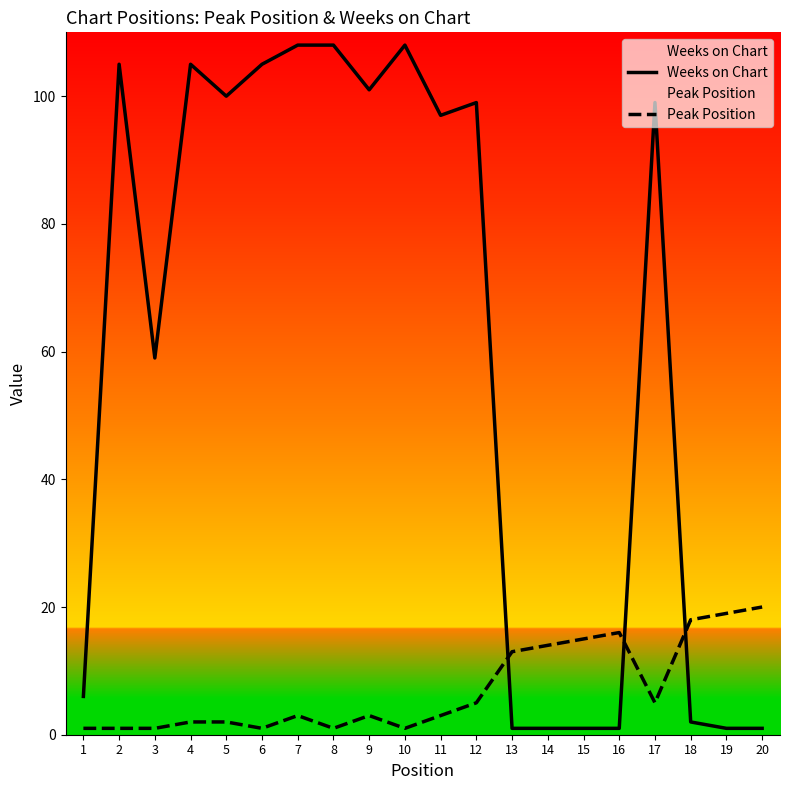

What is the value of the Peak Position point at the 10th from the left?

1